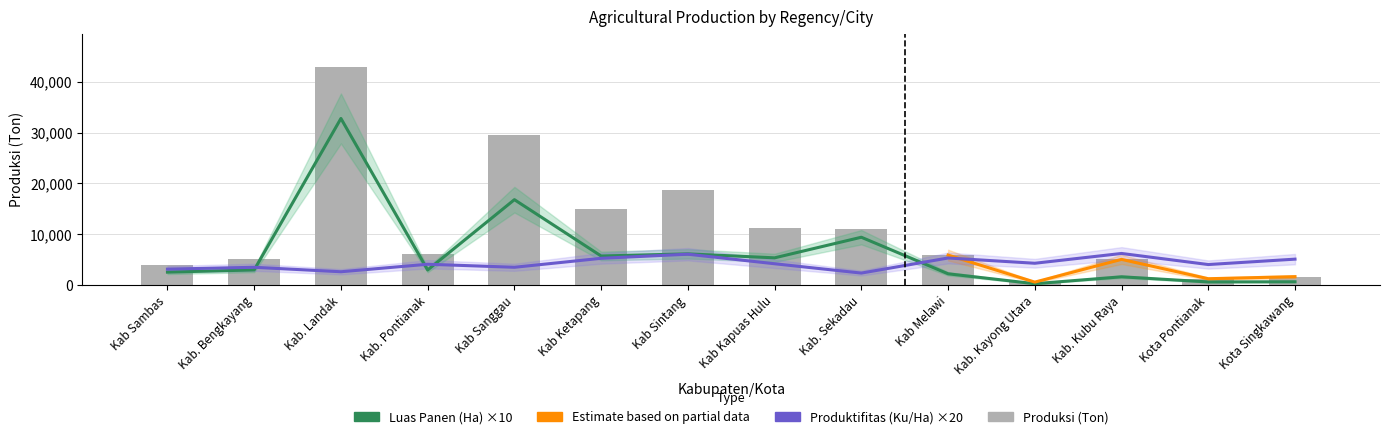

How many values in the Produktifitas (Ku/Ha) series are below 4195?

7